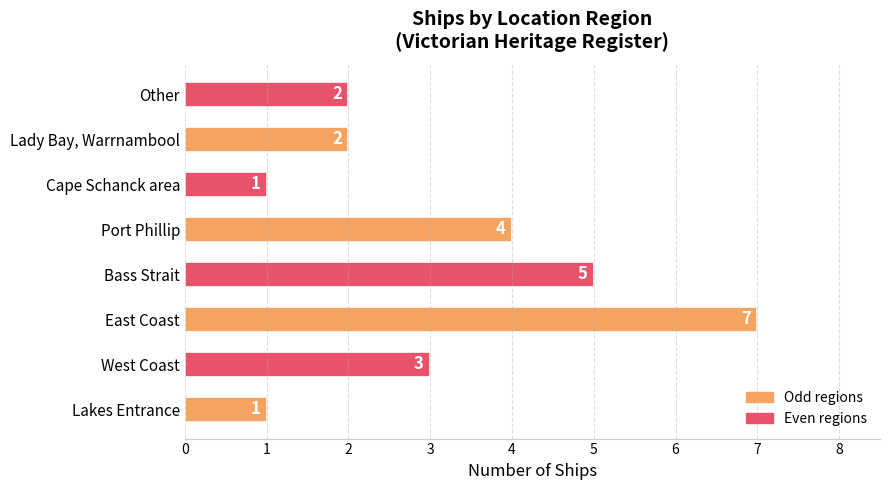

How many series are shown in this chart?

1